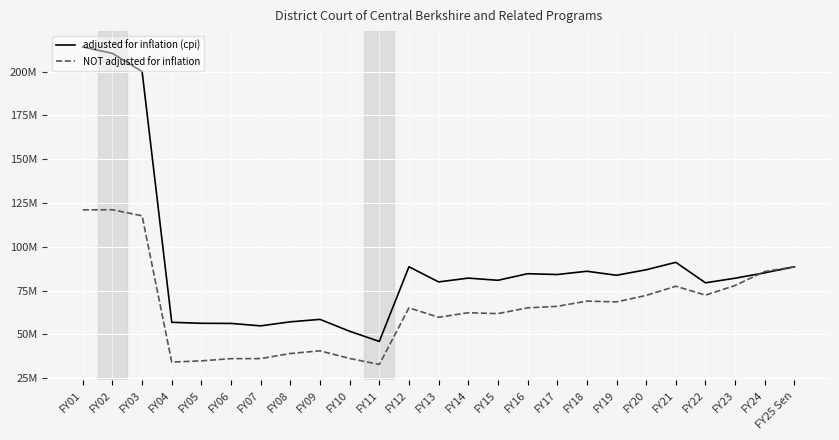

At FY09, list the series in order from smallest to largest.

NOT adjusted for inflation, adjusted for inflation (cpi)